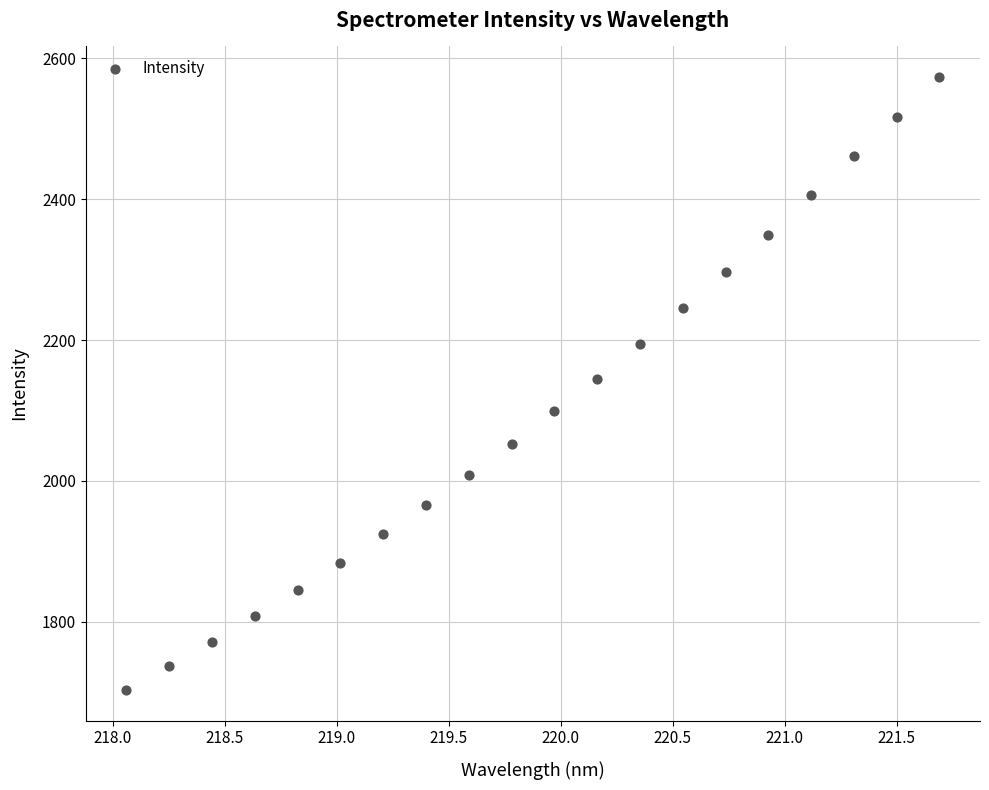

What is the range of Y values (max minus min)?

870.8